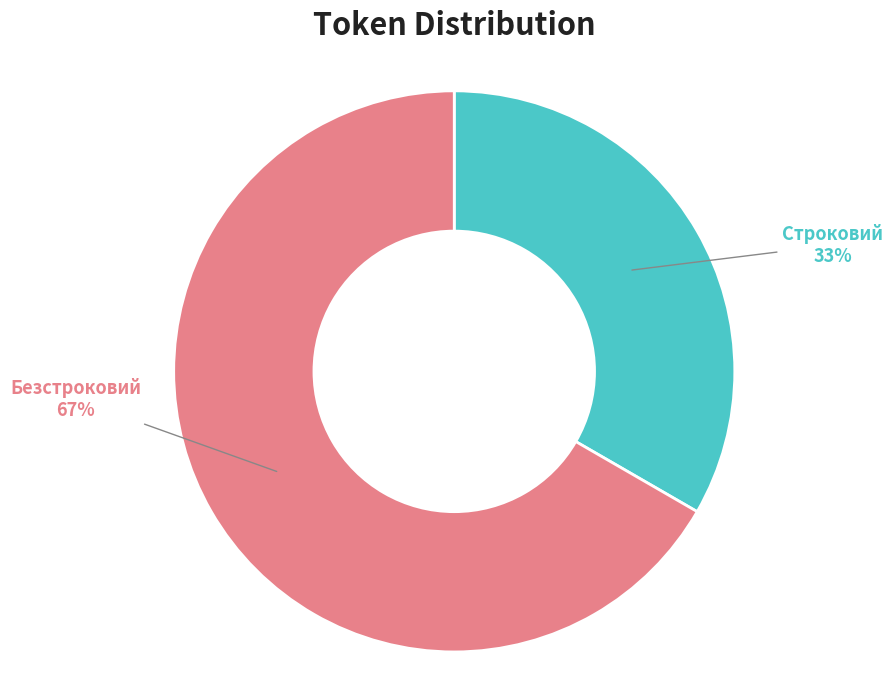

Count the number of slices in the pie.

2